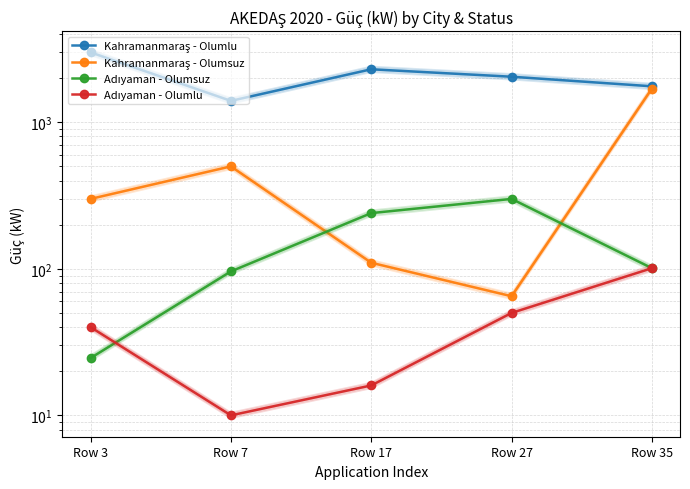

True or false: Adıyaman - Olumsuz has a value of 110.8 at Row 17.

False